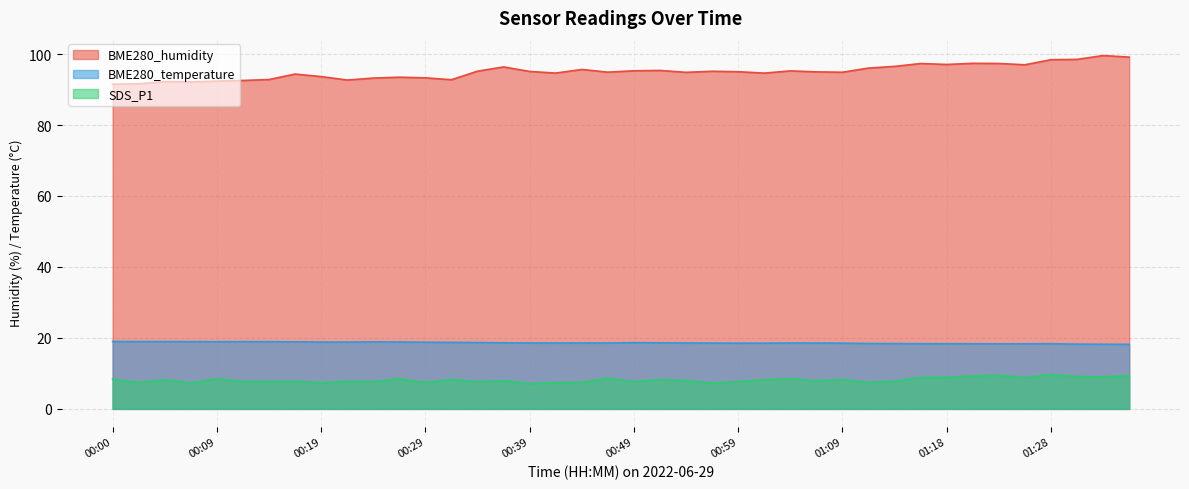

How many interior local valleys does the BME280_temperature series have?

2